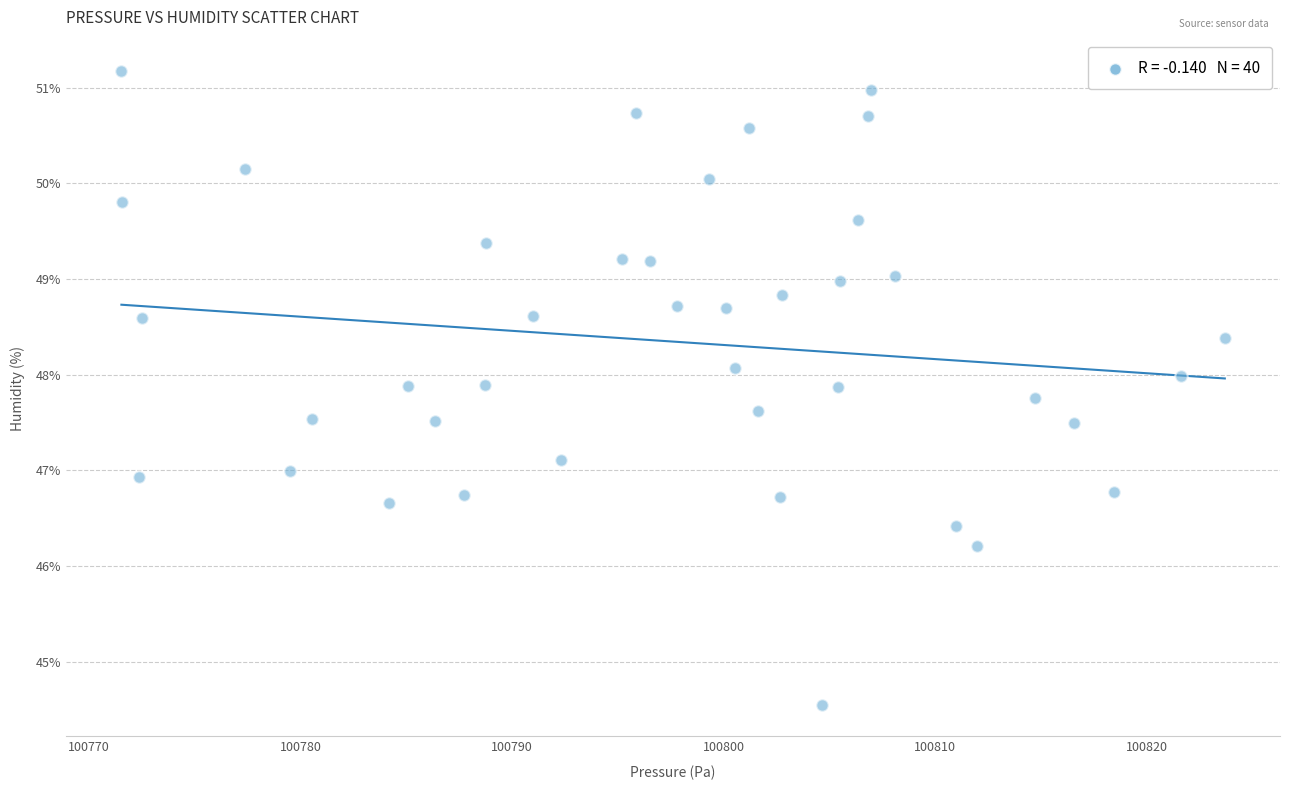

What is the range of X values (max minus min)?

52.1